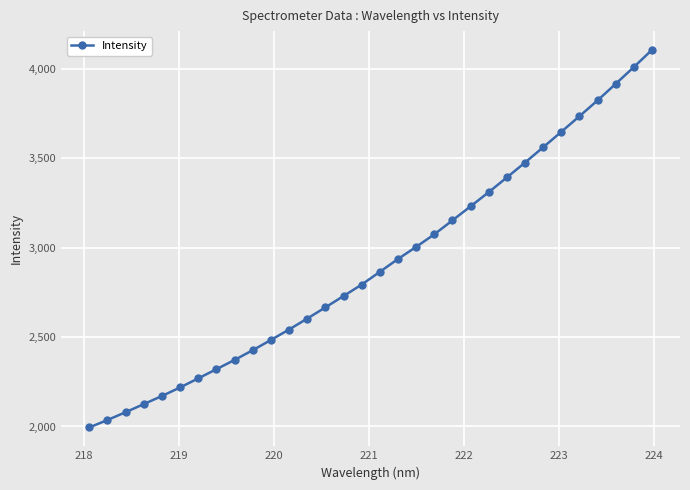

True or false: there are more than 2 points higher than both neighbors.

False